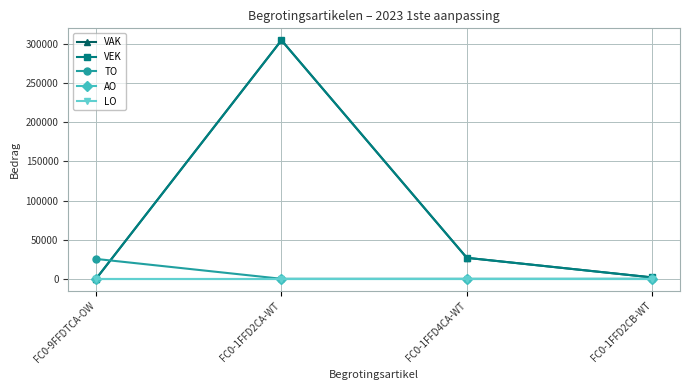

Does the chart display data point markers on the line(s)?

Yes